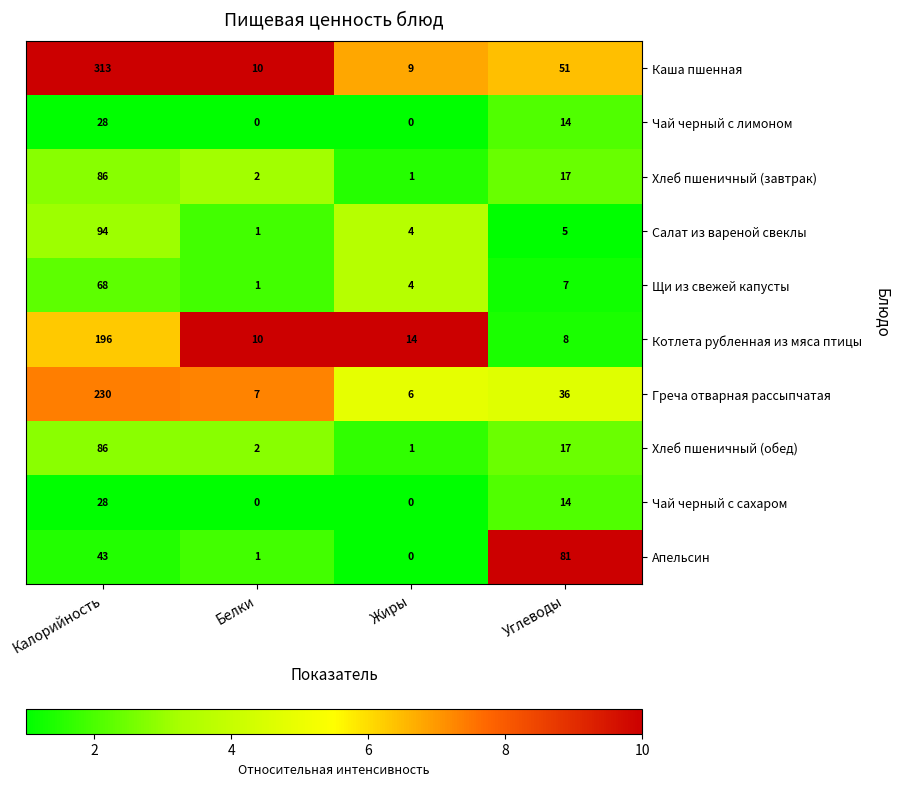

Between Калорийность and Жиры, which series saw the biggest shift?

Каша пшенная